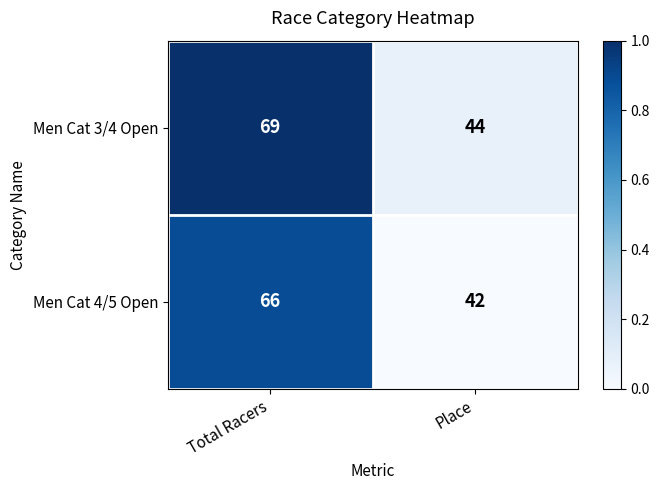

At Total Racers, list the series in order from smallest to largest.

Men Cat 4/5 Open, Men Cat 3/4 Open